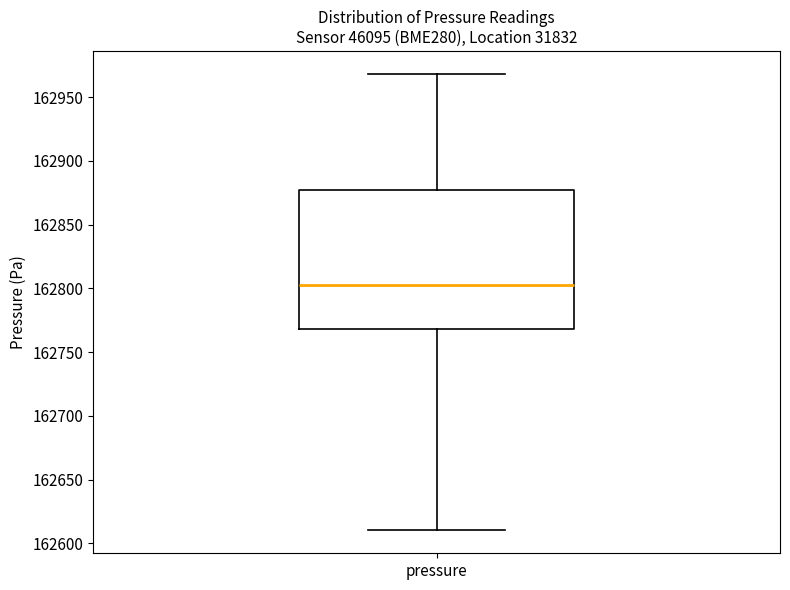

Where does the median line of the box for pressure sit on the y-axis? The values are not printed on the chart, so give them approximately, as read against the axis.

162805